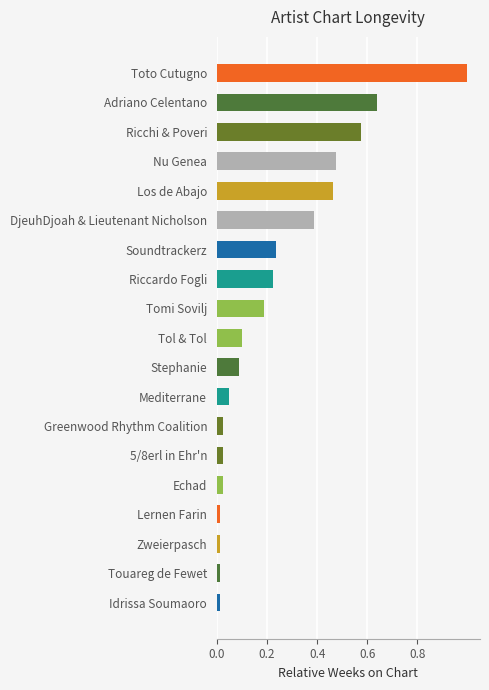

The value at Ricchi & Poveri is 0.8. True or false?

False